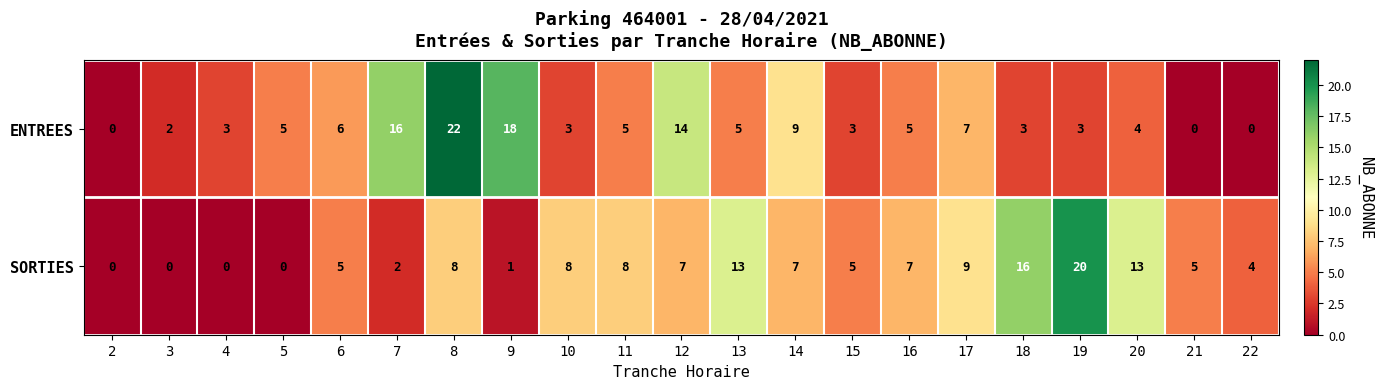

Which series changed the most between 15 and 22?

ENTREES